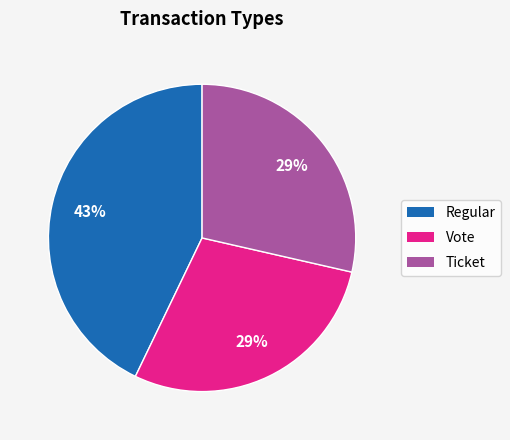

To the nearest percent, what is the difference between the largest and smallest slice percentages?

14%